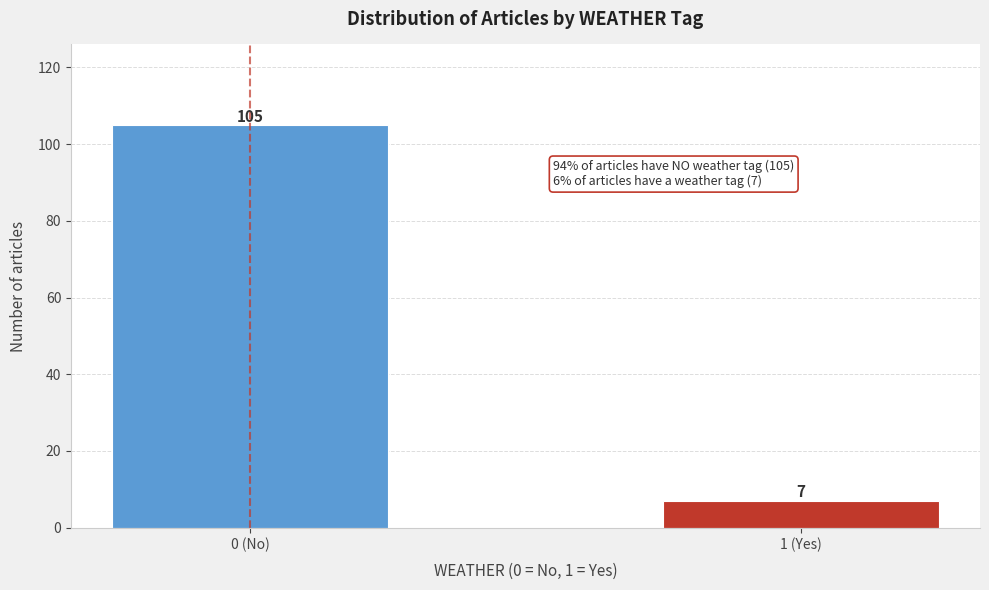

Reading left to right, what are all the values shown in this chart?

105	7